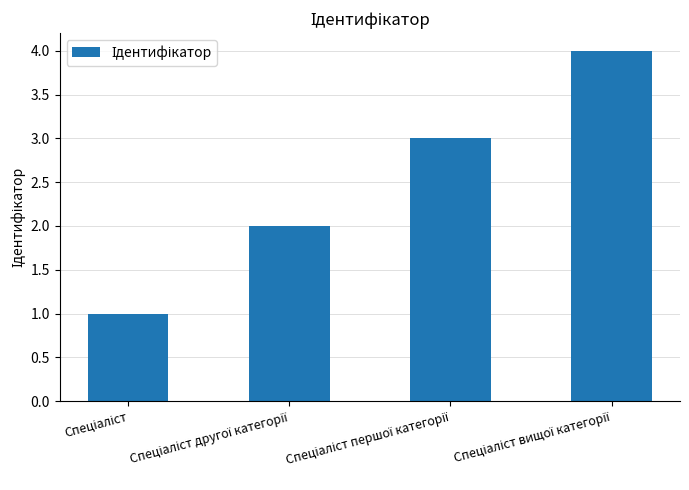

What is the sum of all values?

10